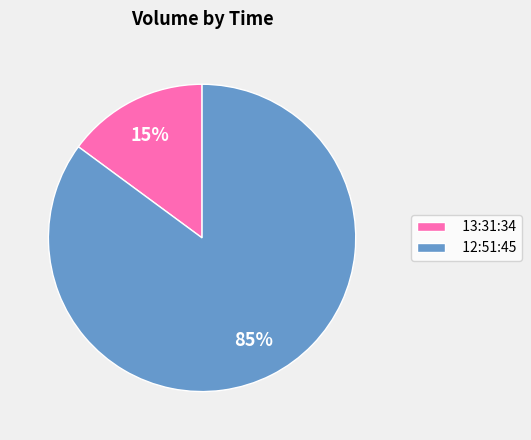

Between 12:51:45 and 13:31:34, which is larger?

12:51:45